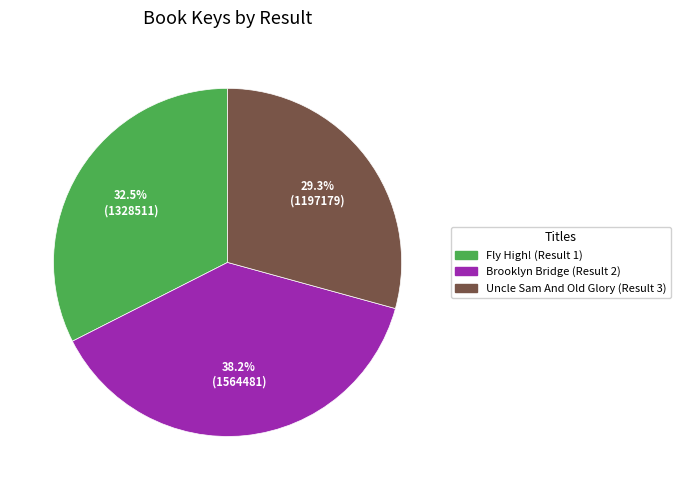

To the nearest percent, what is the combined percentage of Uncle Sam And Old Glory (Result 3) and Brooklyn Bridge (Result 2)?

68%